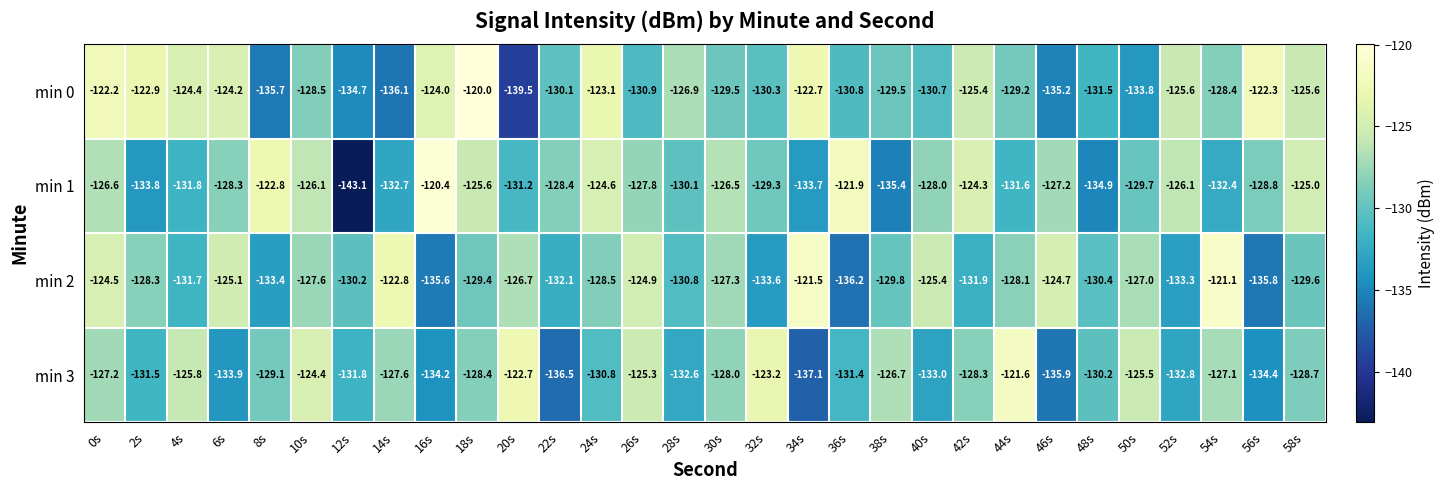

Which series has the largest total across all categories?

min 0